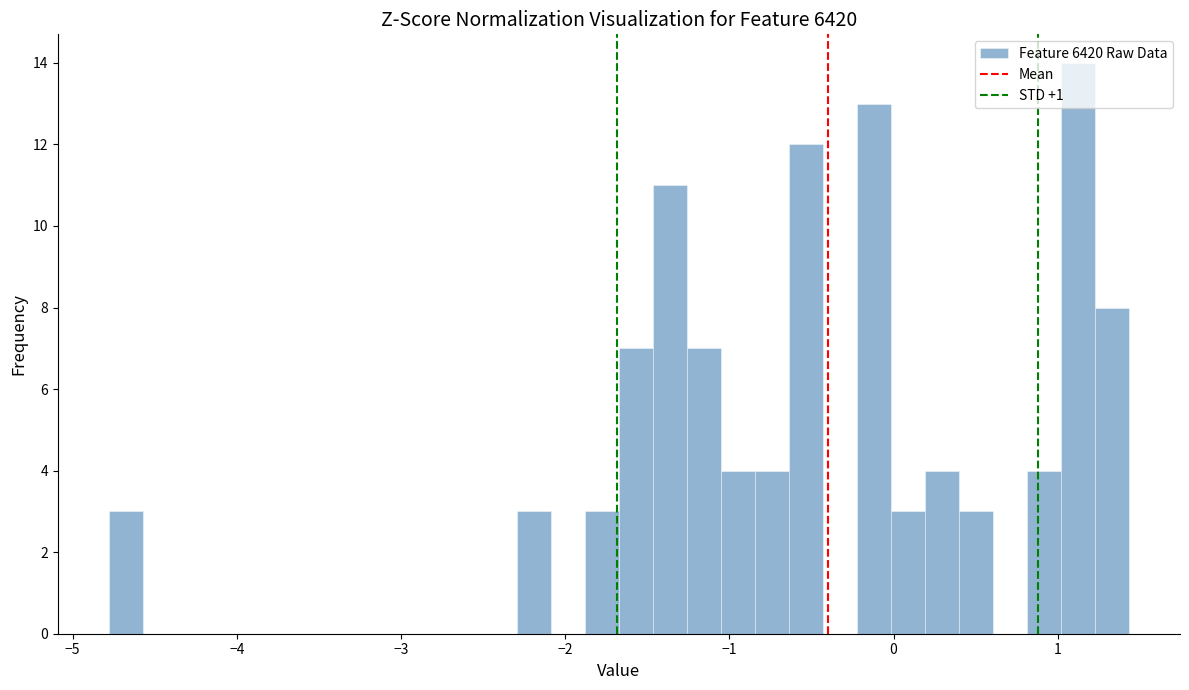

Read against the x-axis, roughly where is the centre of the tallest bar?

1.1